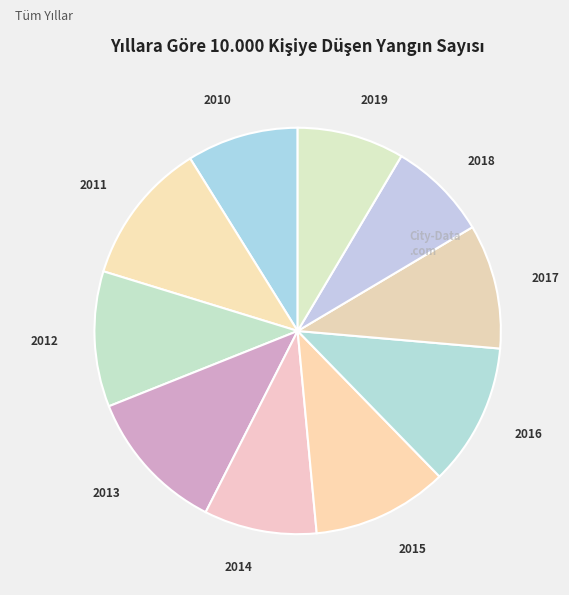

Is it true that 2012 is 11% of the pie?

True